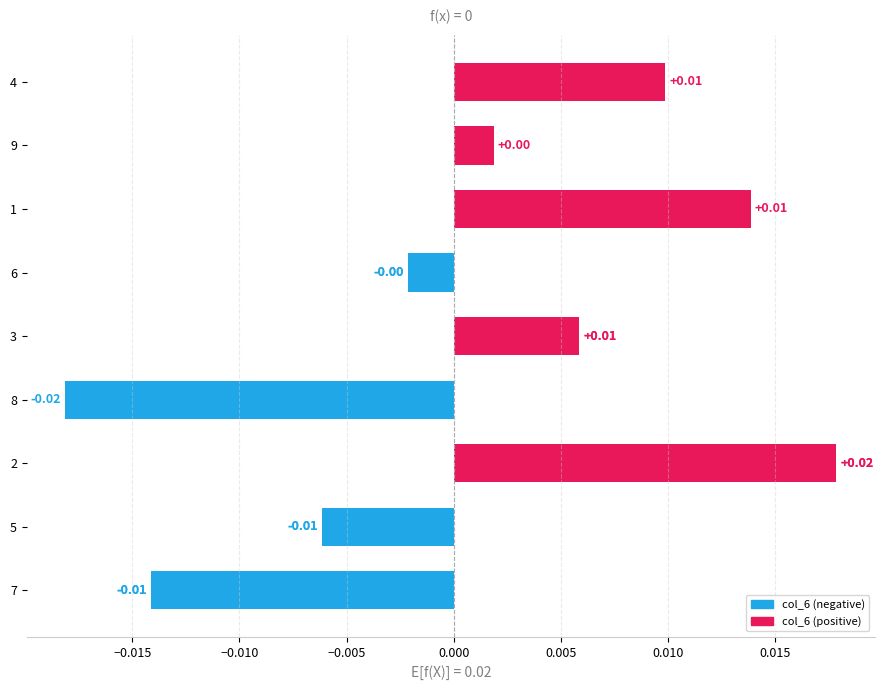

Is it true that the value at 13 is -0.0?

False